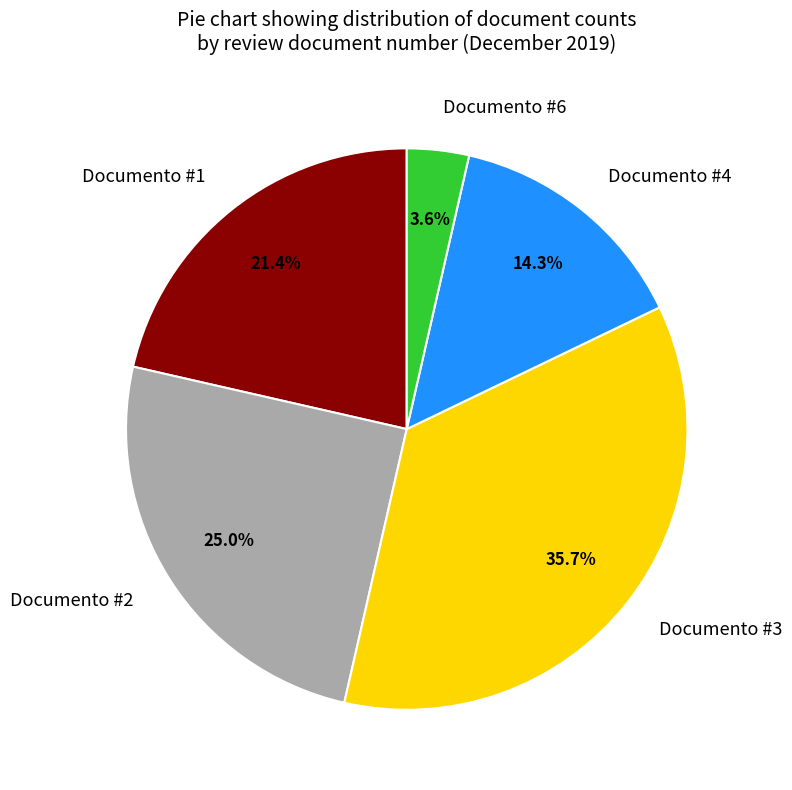

Approximately how many times larger is the value at Documento #2 compared to Documento #1?

1.2